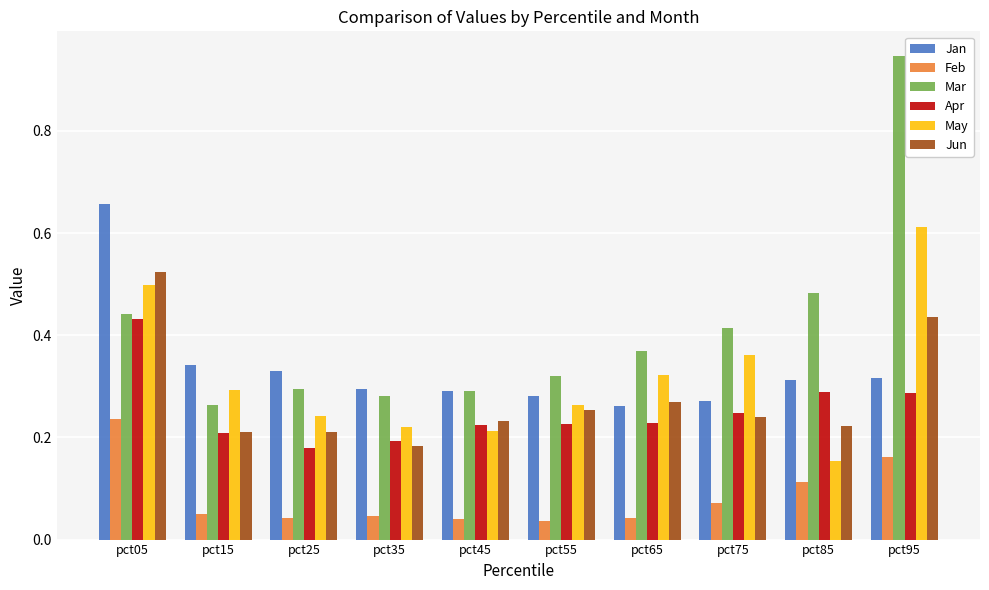

The value of Jan at pct15 is 0.6. True or false?

False